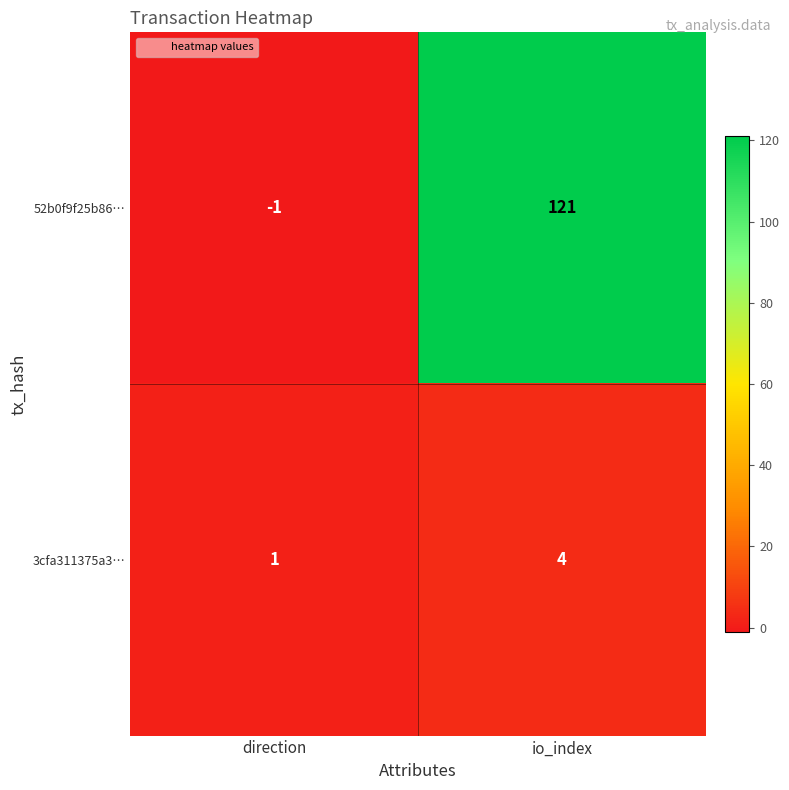

What is the sum of all 3cfa311375a3… values?

5